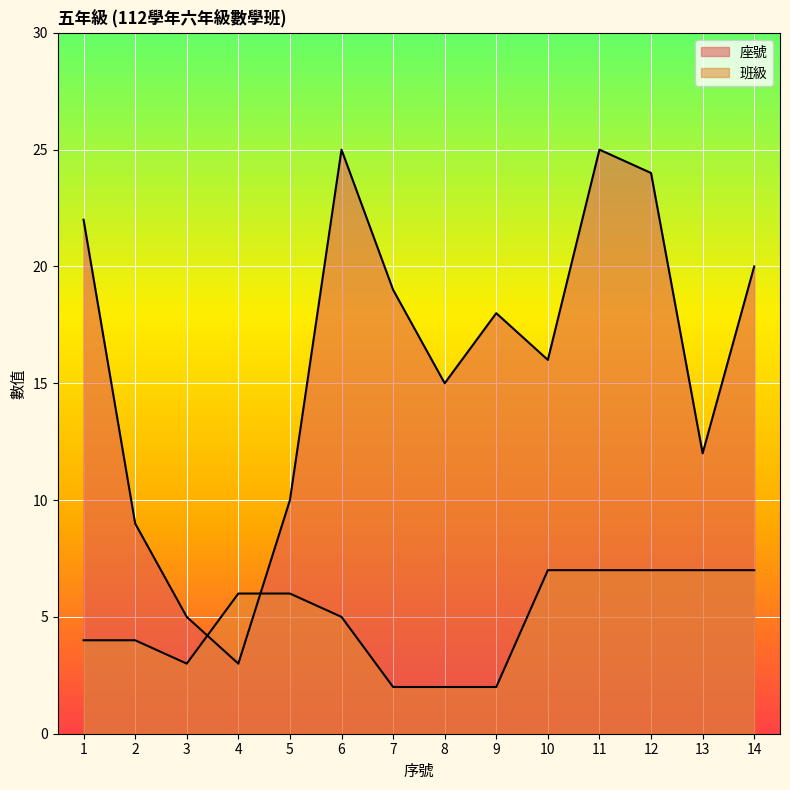

What is the difference between the 座號 values at 11 and 14?

5